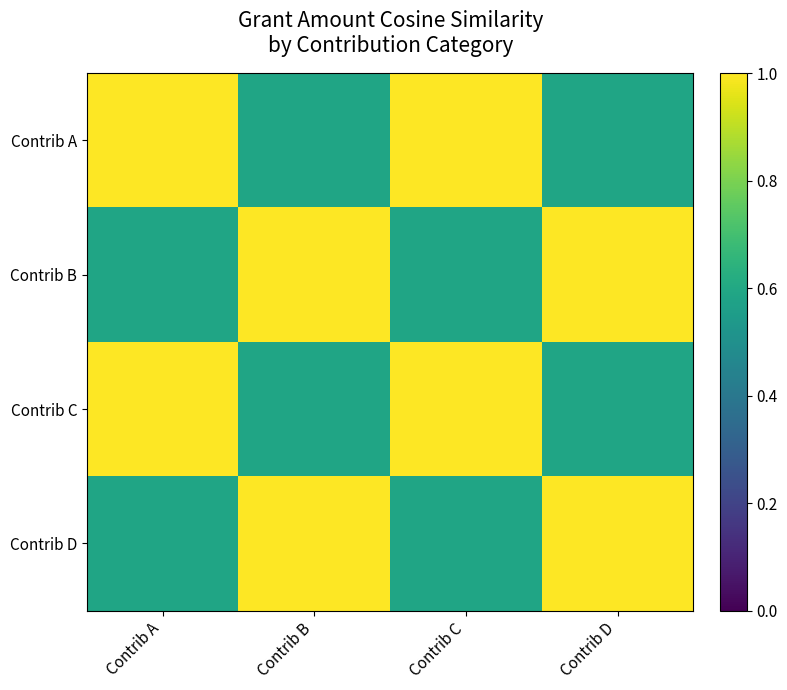

At which category is the sum across all series the highest?

Contrib A